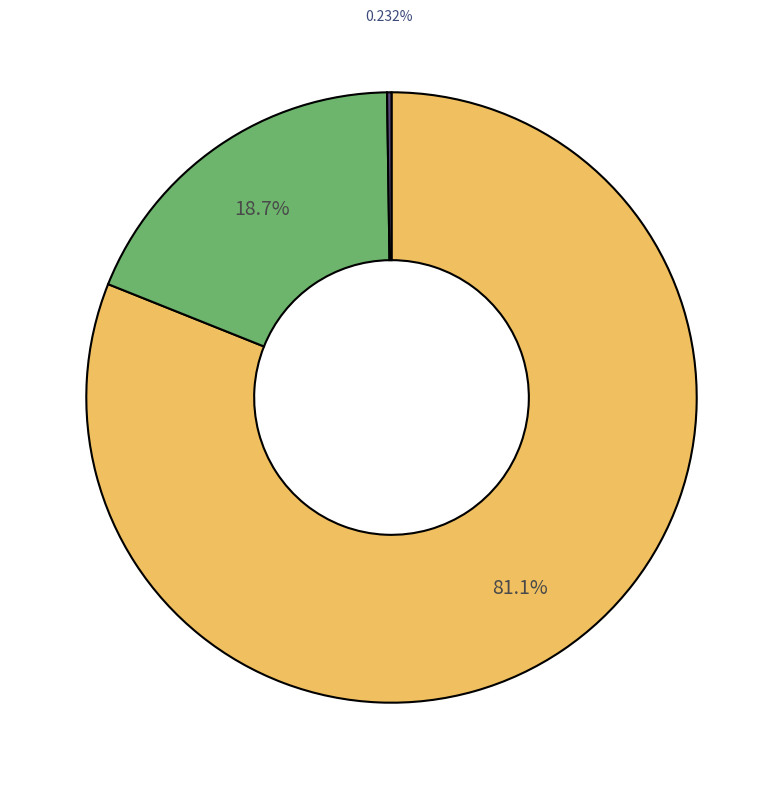

Is there a majority slice in this chart?

Yes